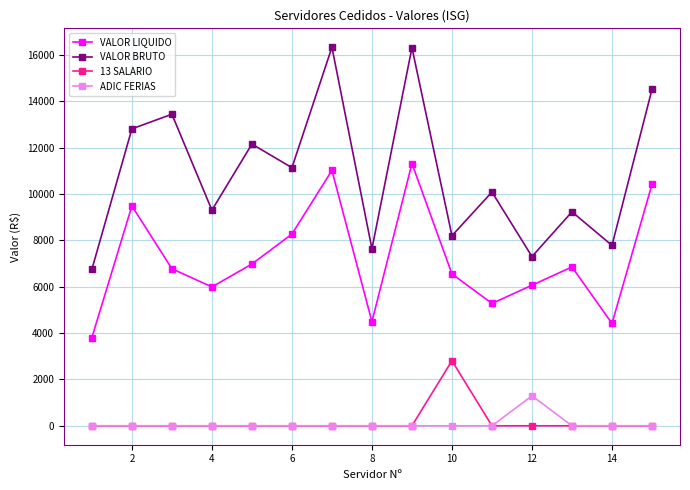

True or false: 13 SALARIO and VALOR LIQUIDO cross at least once.

False